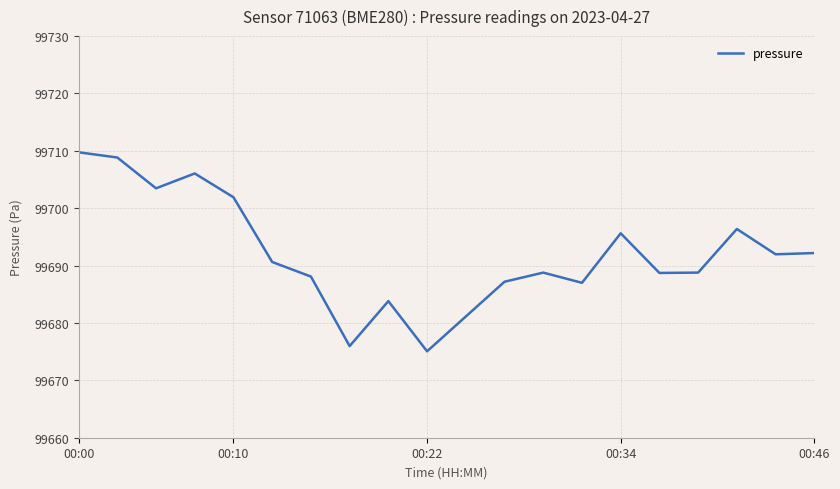

What is the minimum value shown in the chart?

99675.1